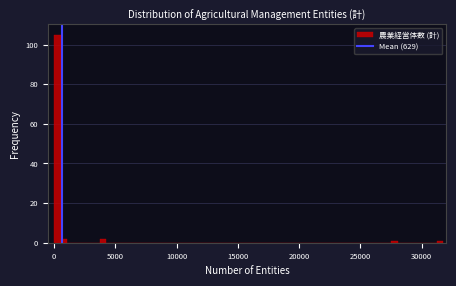

Read against the x-axis, roughly where is the centre of the tallest bar?

500